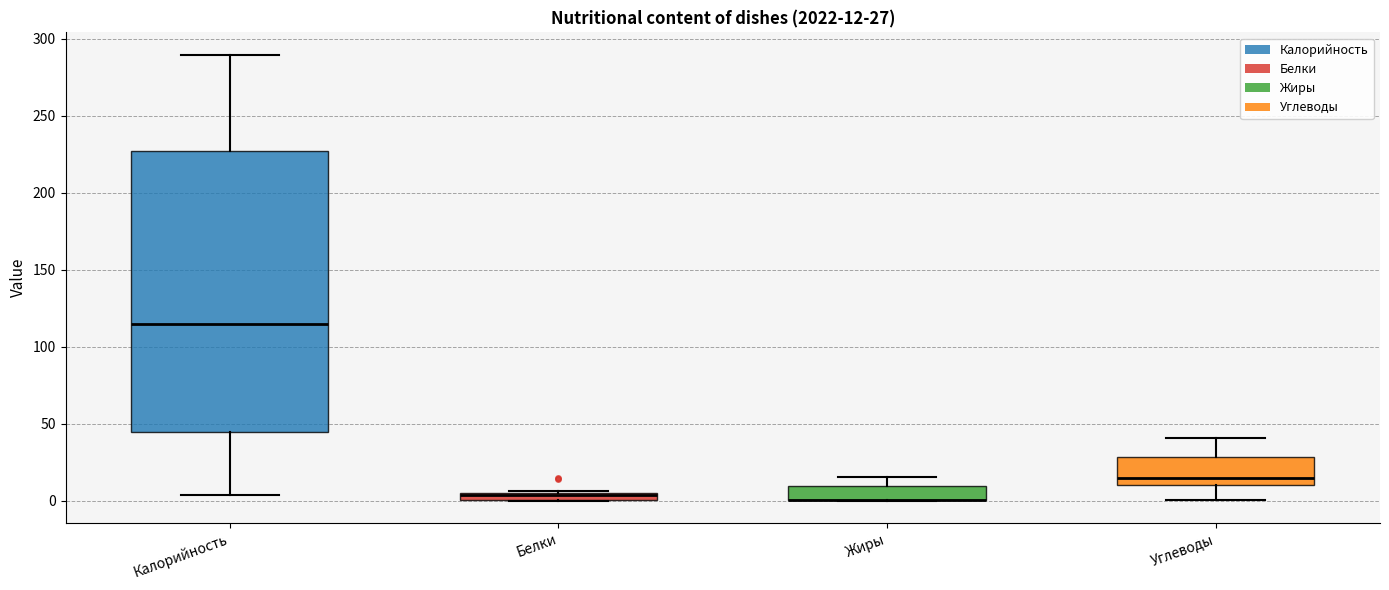

Comparing the boxes themselves (not the whiskers), which one is the tallest?

Калорийность